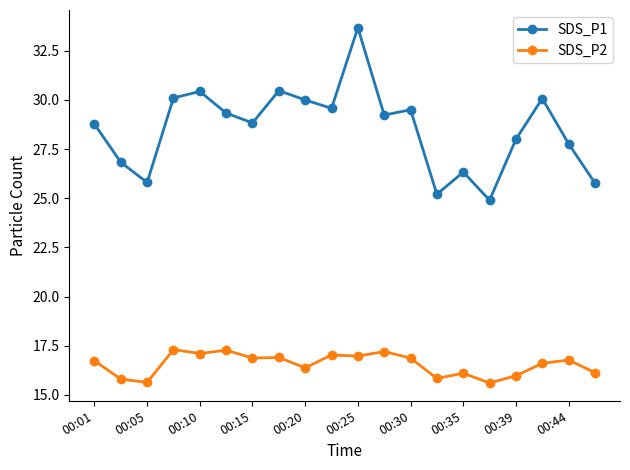

What is the difference between the second highest and minimum values in the SDS_P1 series?

5.6